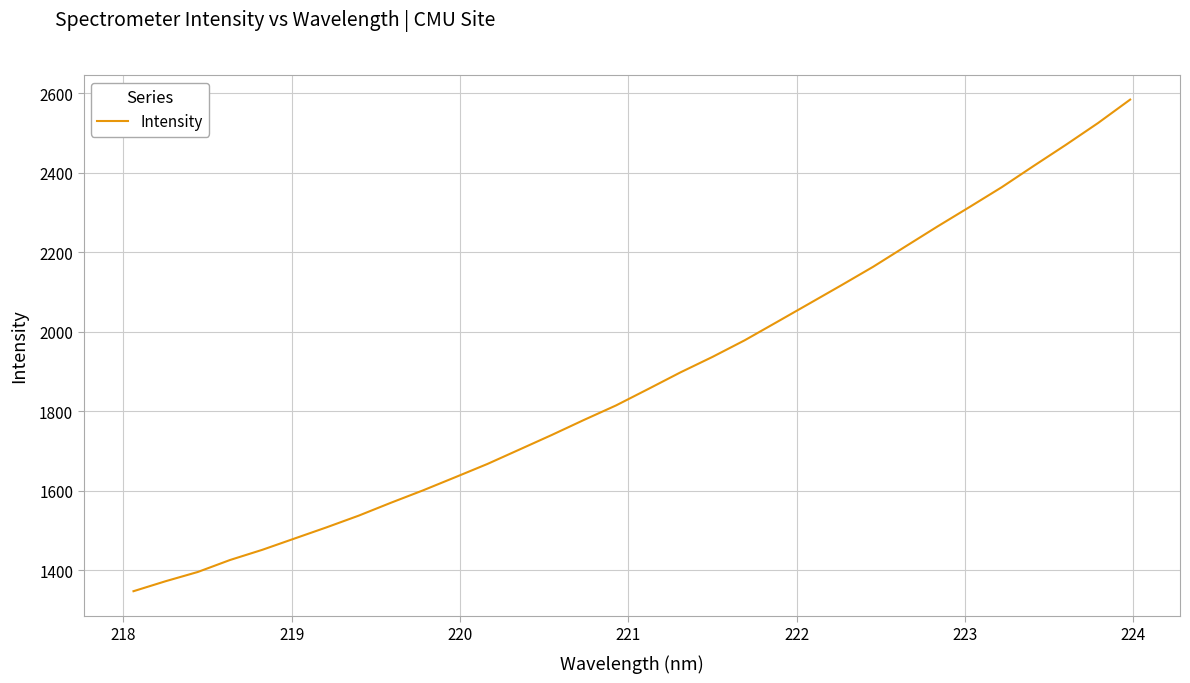

What is the difference between the maximum and minimum values?

1237.5